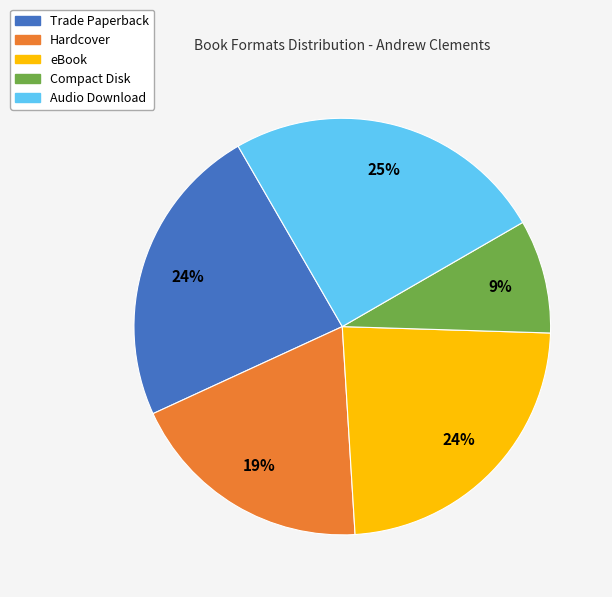

What is the largest slice in the pie chart?

Audio Download